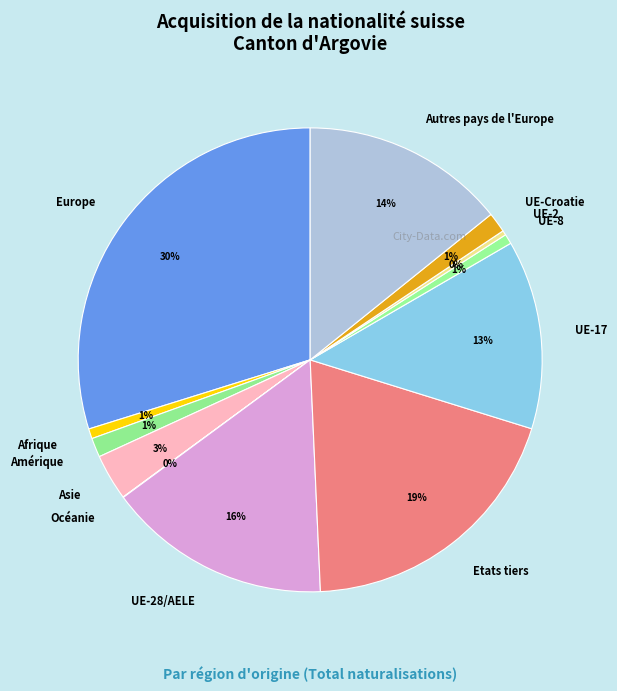

Is the sum of Amérique and Asie greater than half?

No